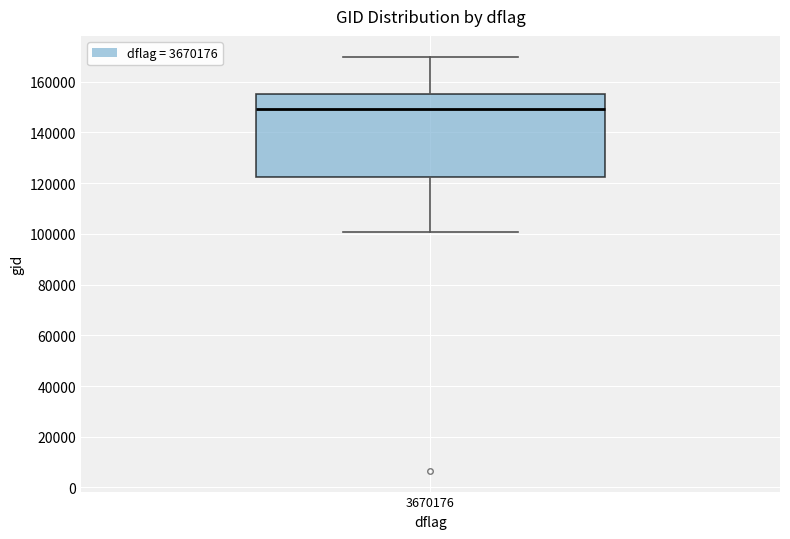

Transcribe this box plot: give where the median line is, the range the box spans, and where the two whiskers end, as read against the y-axis. The values are not printed on the chart, so give them approximately, as read against the axis.

median 150000, box 122000 to 154000, whiskers 100000 to 170000